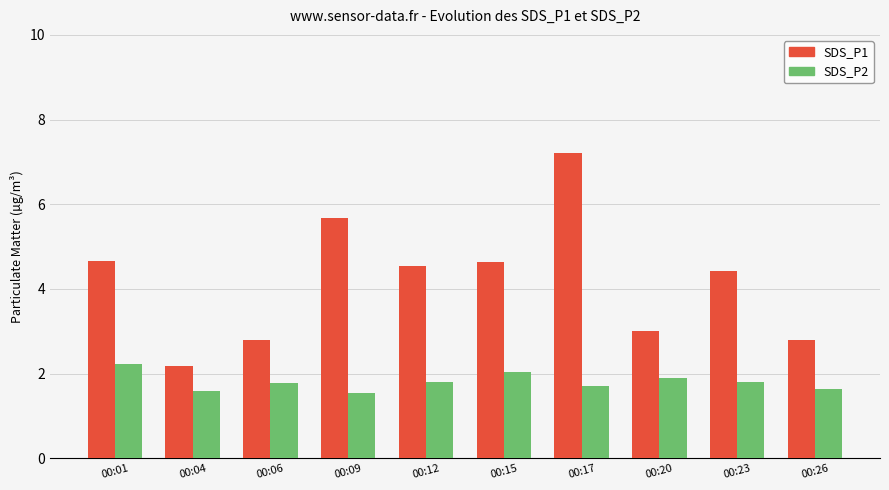

Between 00:04 and 00:26, which series saw the biggest shift?

SDS_P1